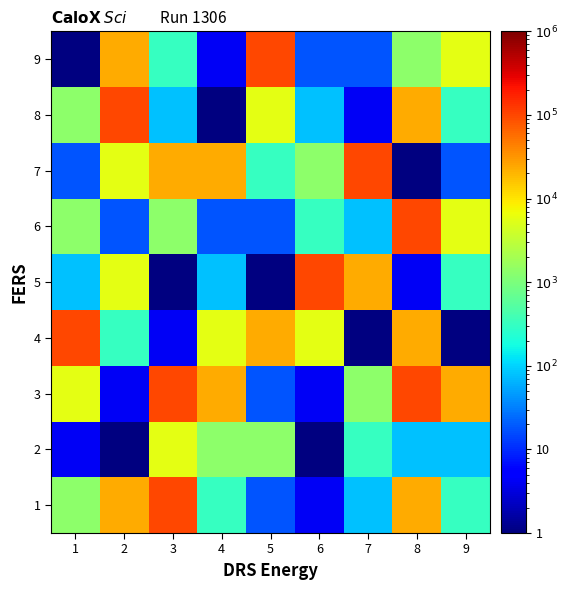

What is the maximum value shown in the chart?

100000.0